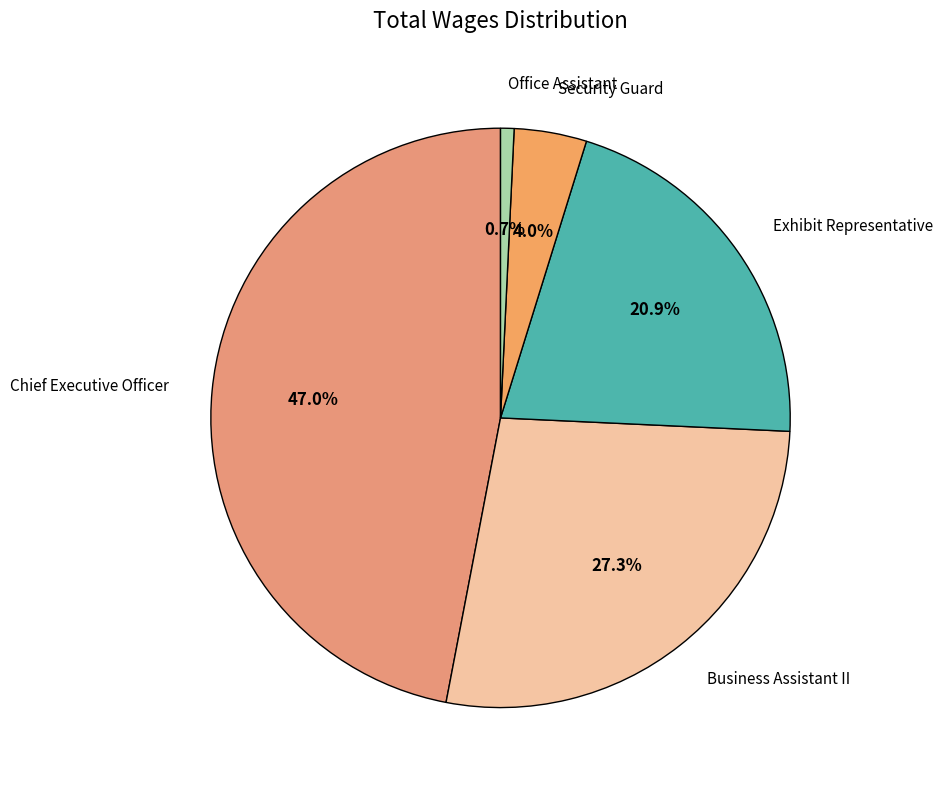

To the nearest percent, what portion does Chief Executive Officer represent?

47%